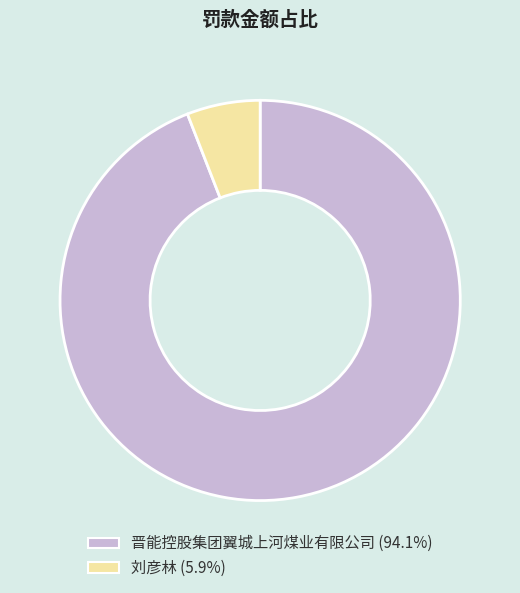

Combined, do 刘彦林 (5.9%) and 晋能控股集团翼城上河煤业有限公司 (94.1%) account for over 50%?

Yes